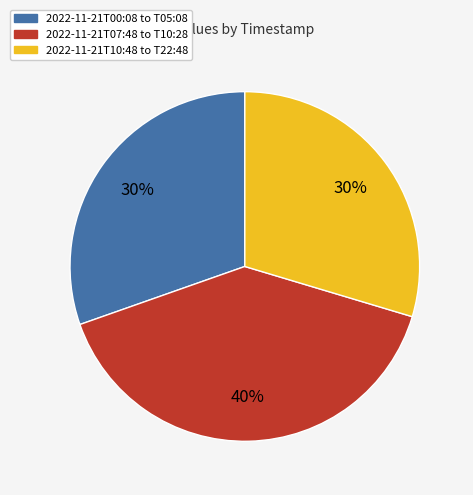

How many segments does this pie chart have?

3